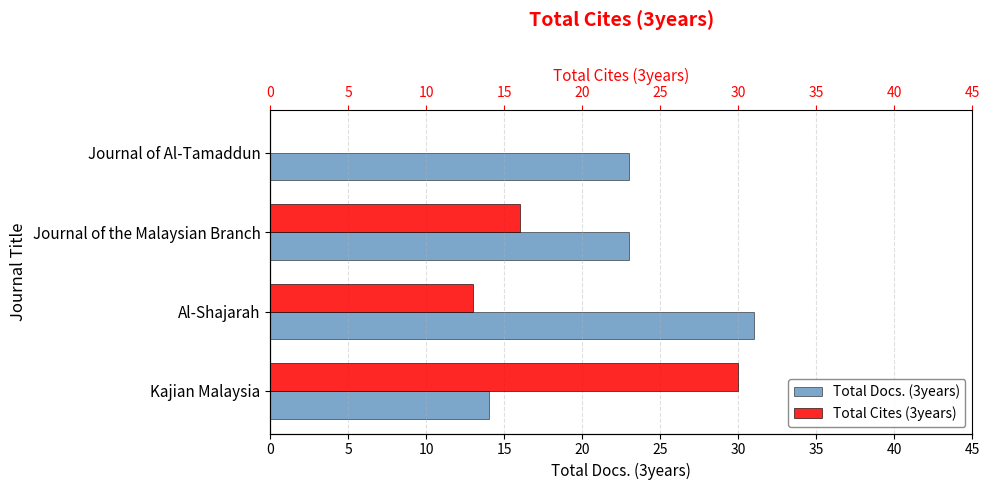

What is the value of the Total Docs. (3years) bar at the 4th from the left?

23